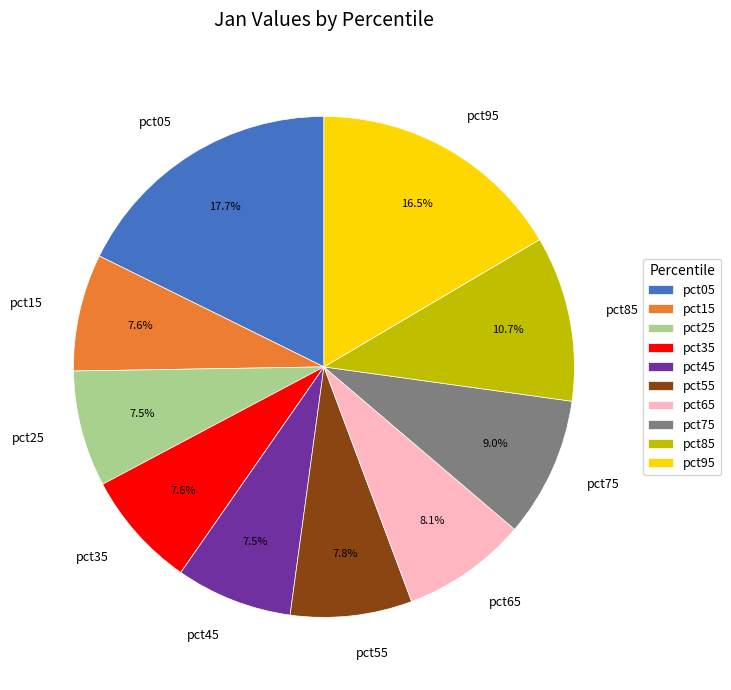

What is the largest slice in the pie chart?

pct05